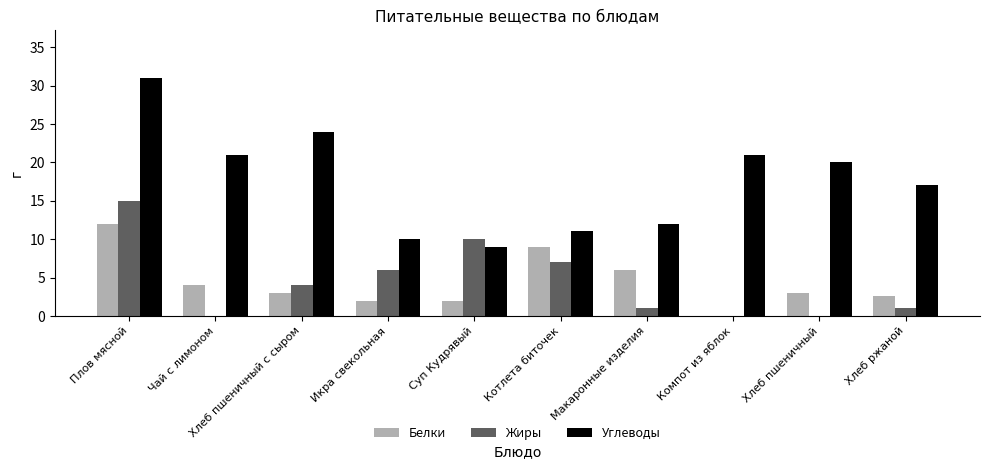

Is the value of Углеводы at Хлеб пшеничный с сыром greater than the value of Белки at Хлеб пшеничный?

Yes